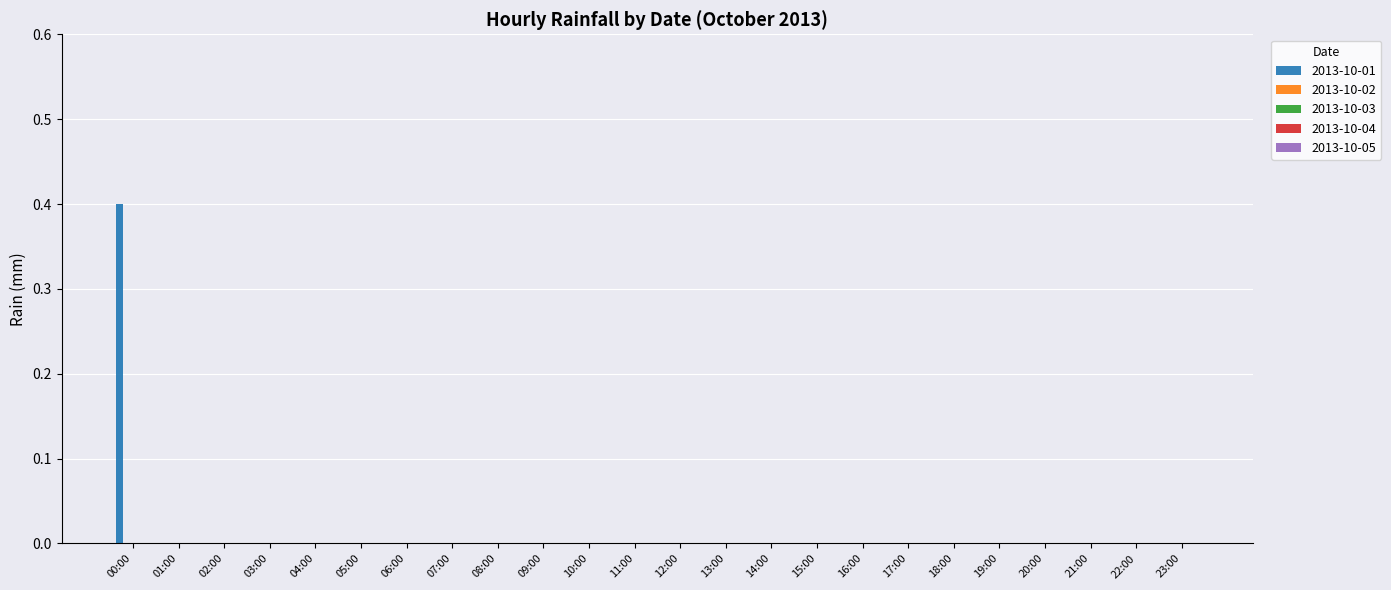

What is the sum of all values?

0.4